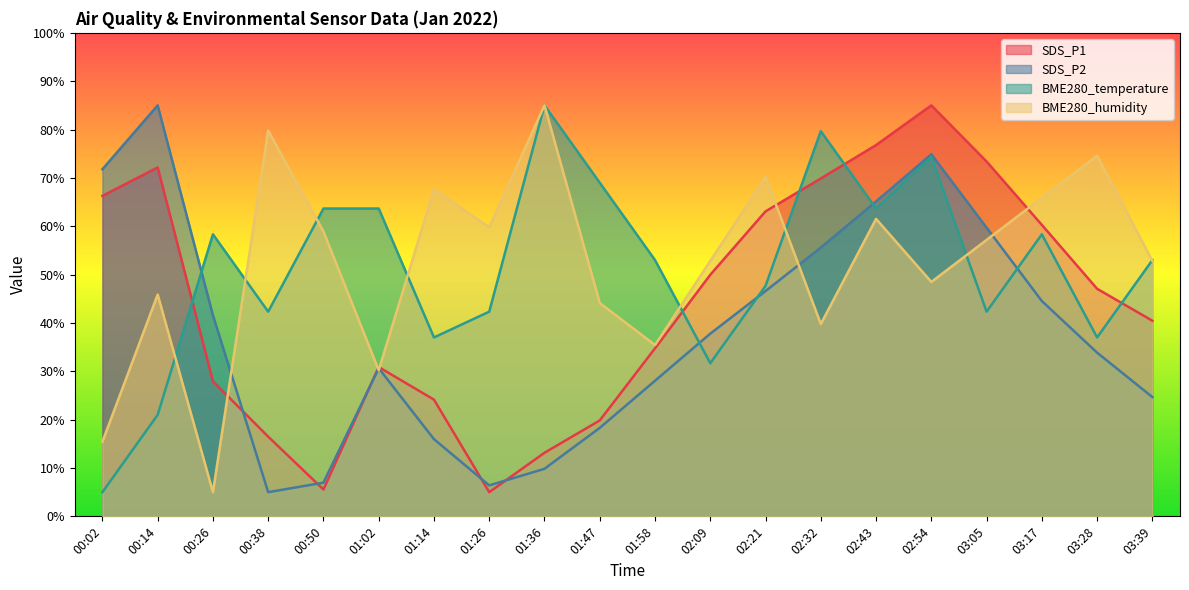

True or false: BME280_humidity and BME280_temperature cross at least once.

True